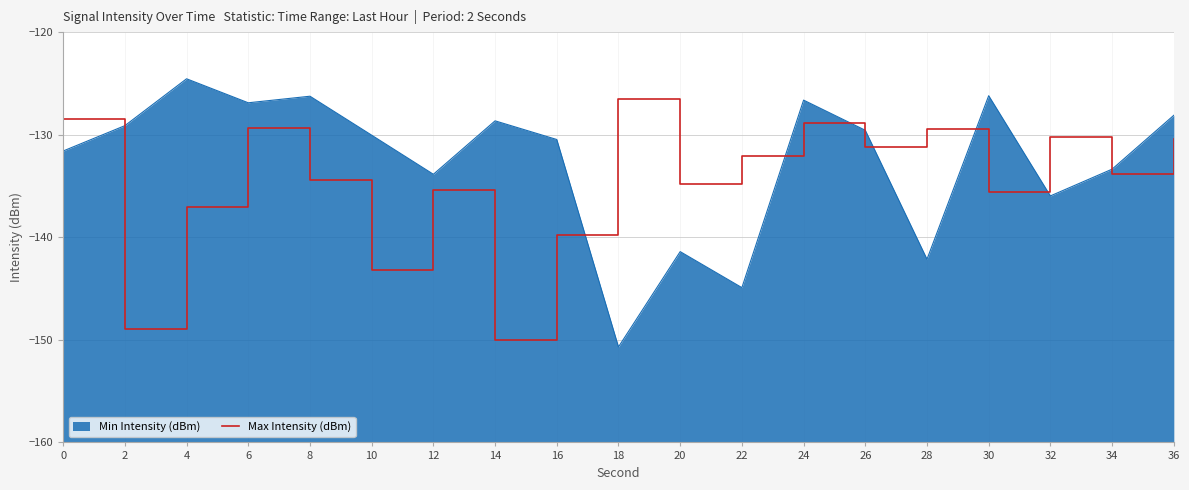

Reading left to right, transcribe all the data shown in this chart.

-128.5	-148.9	-137.1	-129.4	-134.4	-143.2	-135.4	-150.0	-139.8	-126.5	-134.8	-132.1	-128.9	-131.2	-129.4	-135.6	-130.2	-133.9	-130.4